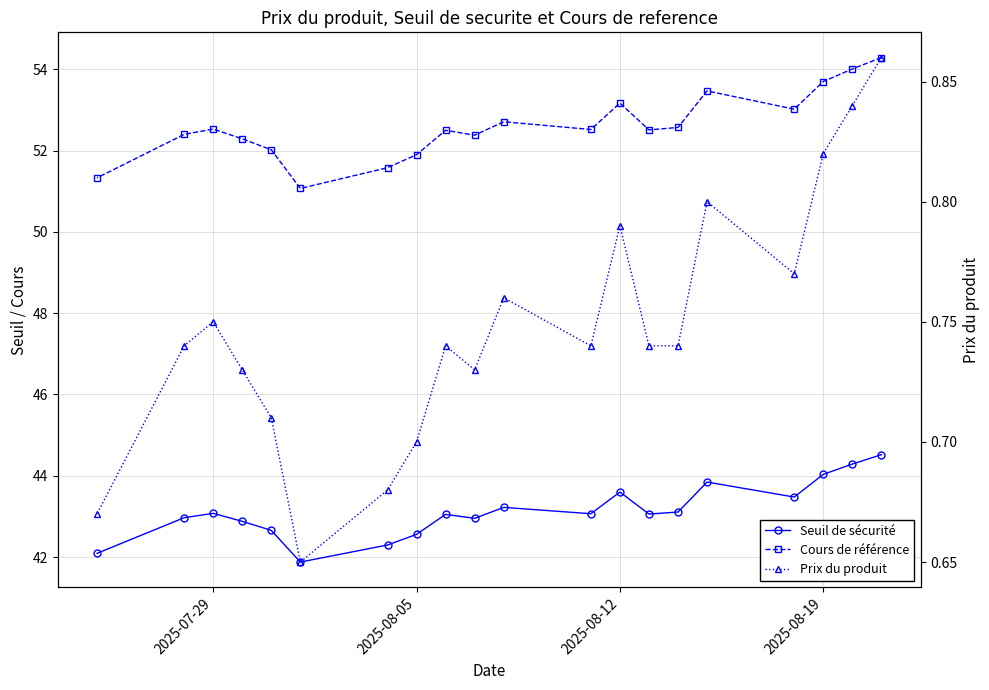

Is the value of Seuil de sécurité at 4 greater than the value of Cours de référence at 8?

No